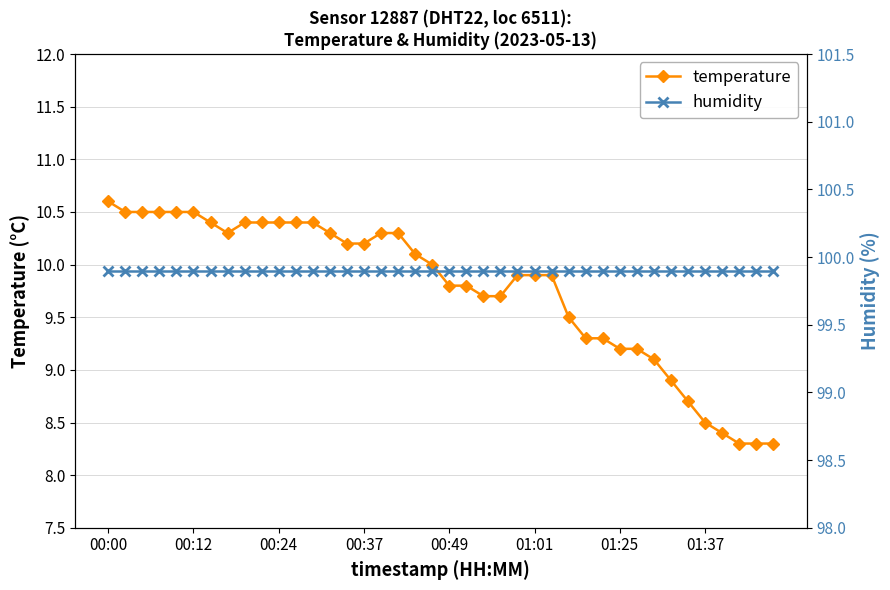

At how many categories does at least one series exceed 33?

40